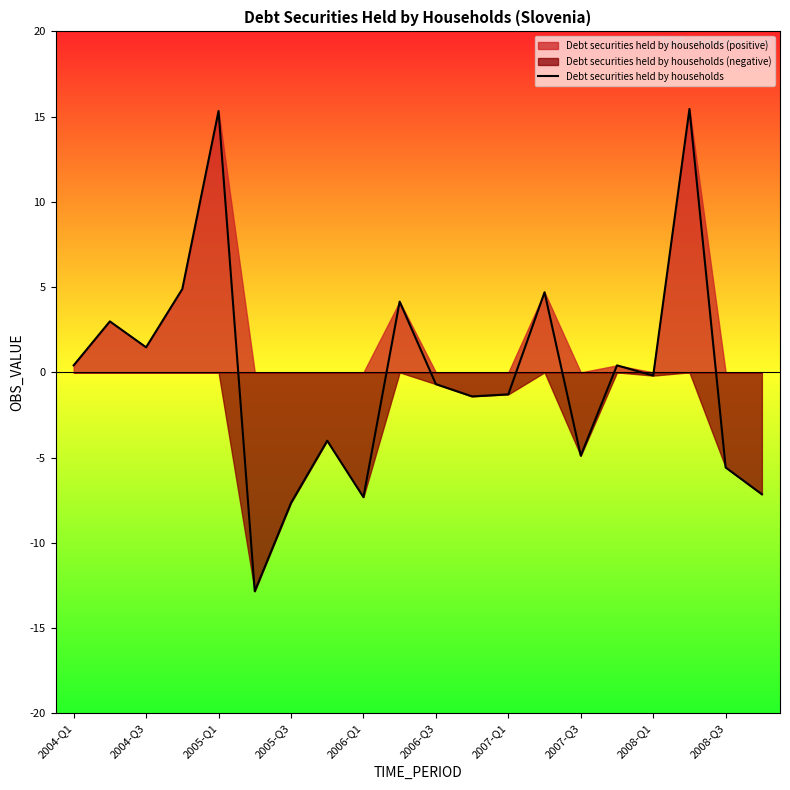

Does the chart have visible grid lines?

No